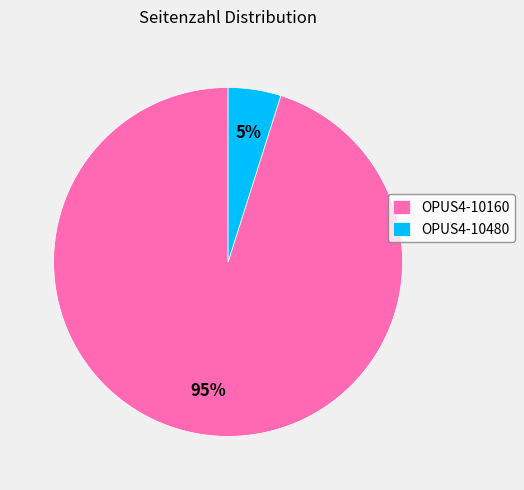

Combined, do OPUS4-10160 and OPUS4-10480 account for over 50%?

Yes